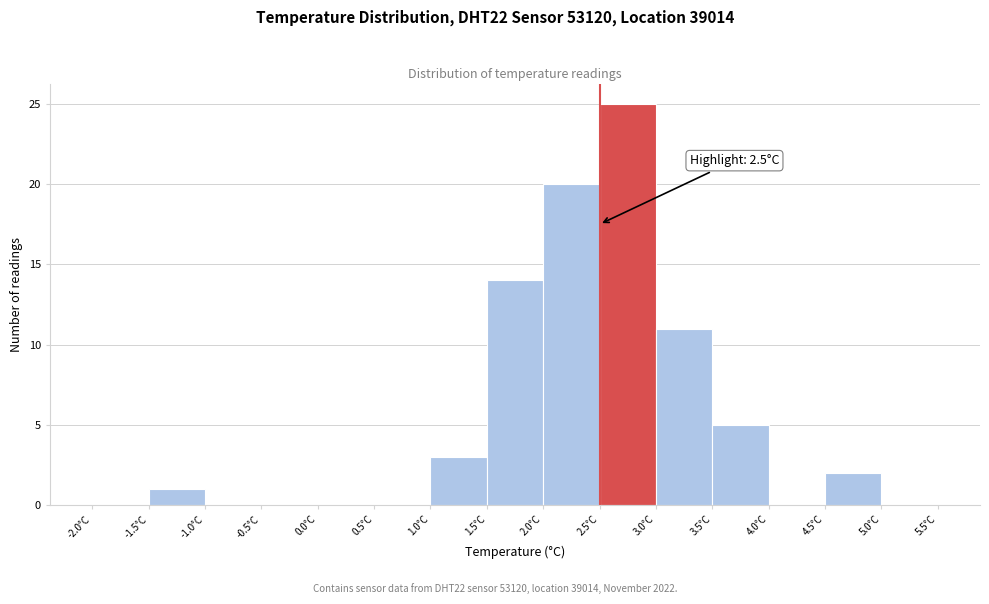

Which range on the x-axis has the tallest bar?

2.5 to 3.0